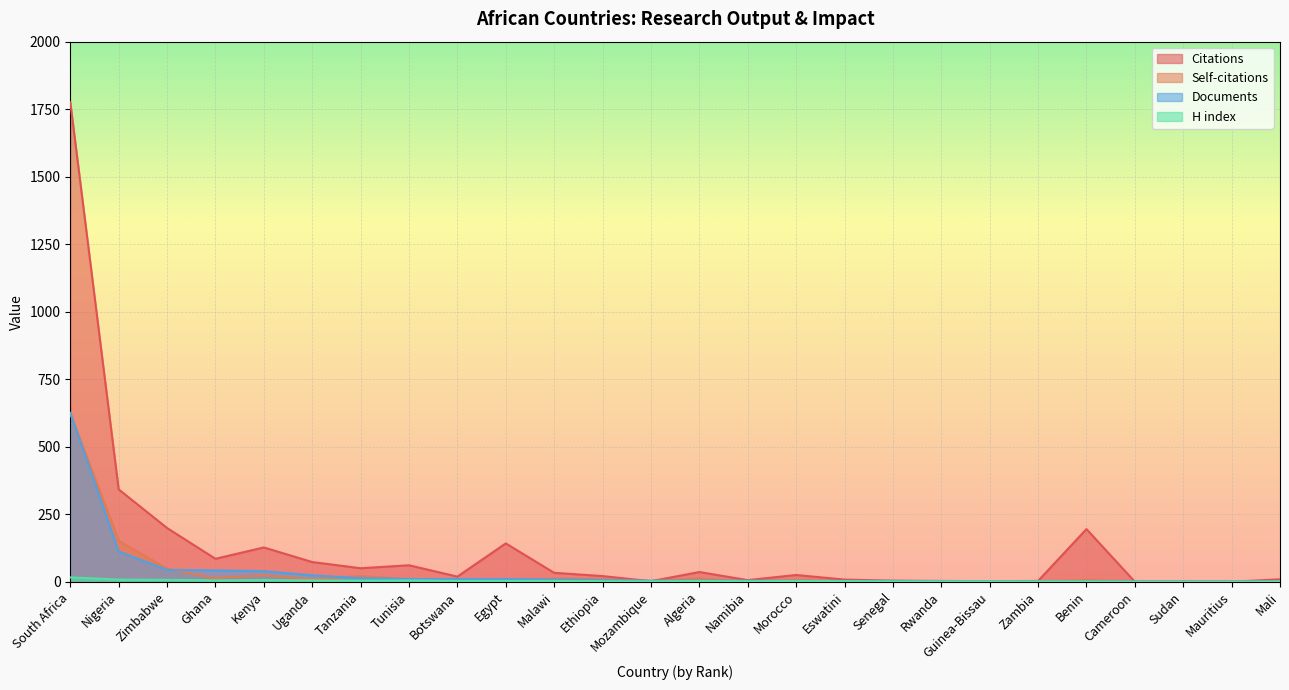

What is the sum of all H index values?

84